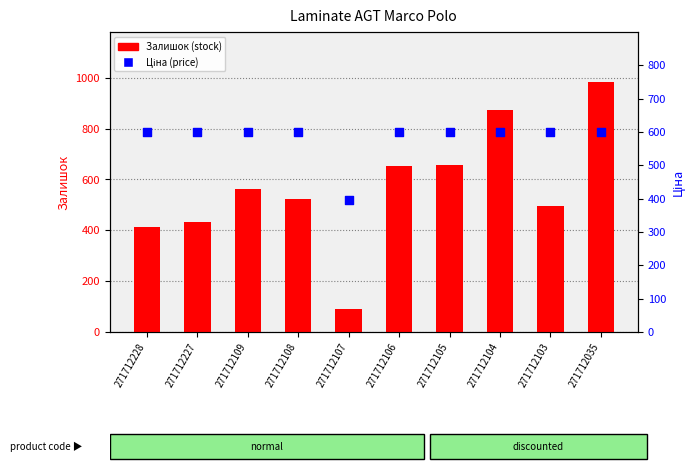

Which series reaches the minimum Y coordinate?

Залишок